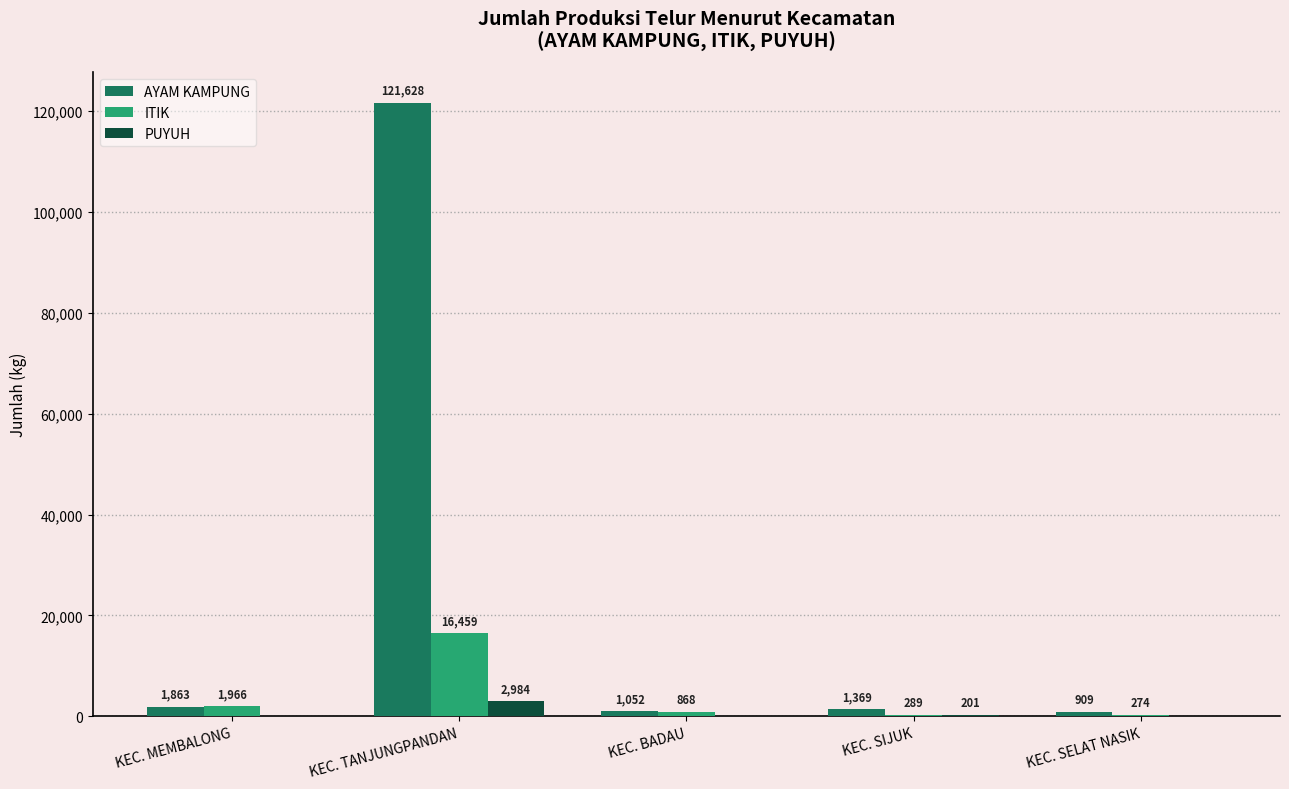

What value does the AYAM KAMPUNG series have at KEC. SIJUK, to the nearest 50?

1350